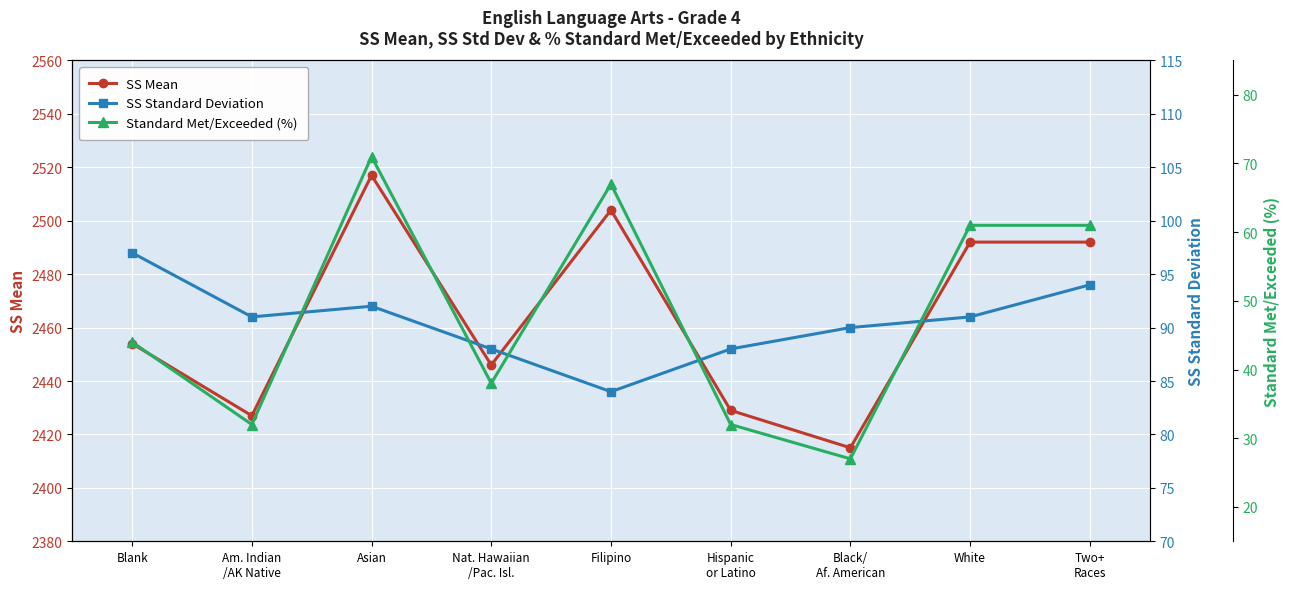

How many interior local peaks does the SS Standard Deviation series have?

1